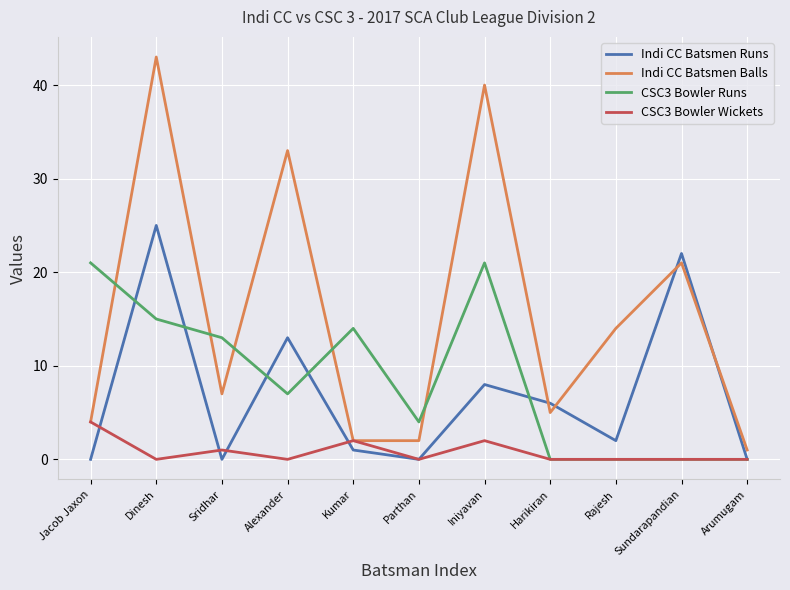

Reading right to left, what are all the values shown in this chart?

Indi CC Batsmen Runs: 0	22	2	6	8	0	1	13	0	25	0
Indi CC Batsmen Balls: 1	21	14	5	40	2	2	33	7	43	4
CSC3 Bowler Runs: 0	0	0	0	21	4	14	7	13	15	21
CSC3 Bowler Wickets: 0	0	0	0	2	0	2	0	1	0	4